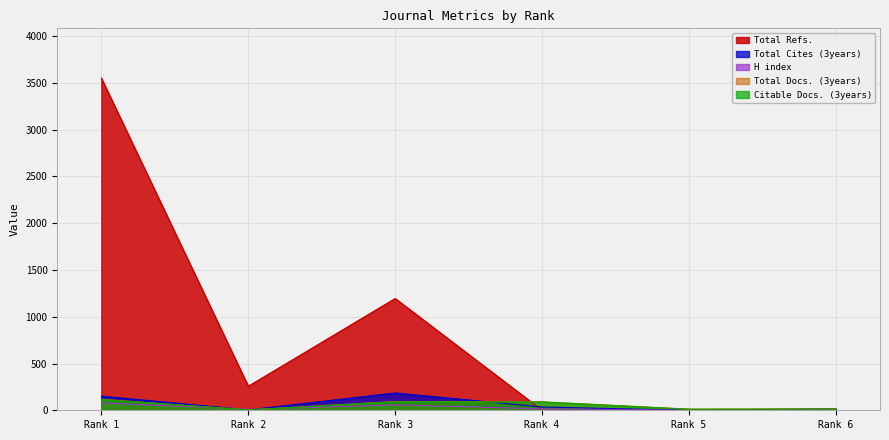

Which category has the lowest value across all series?

Rank 5